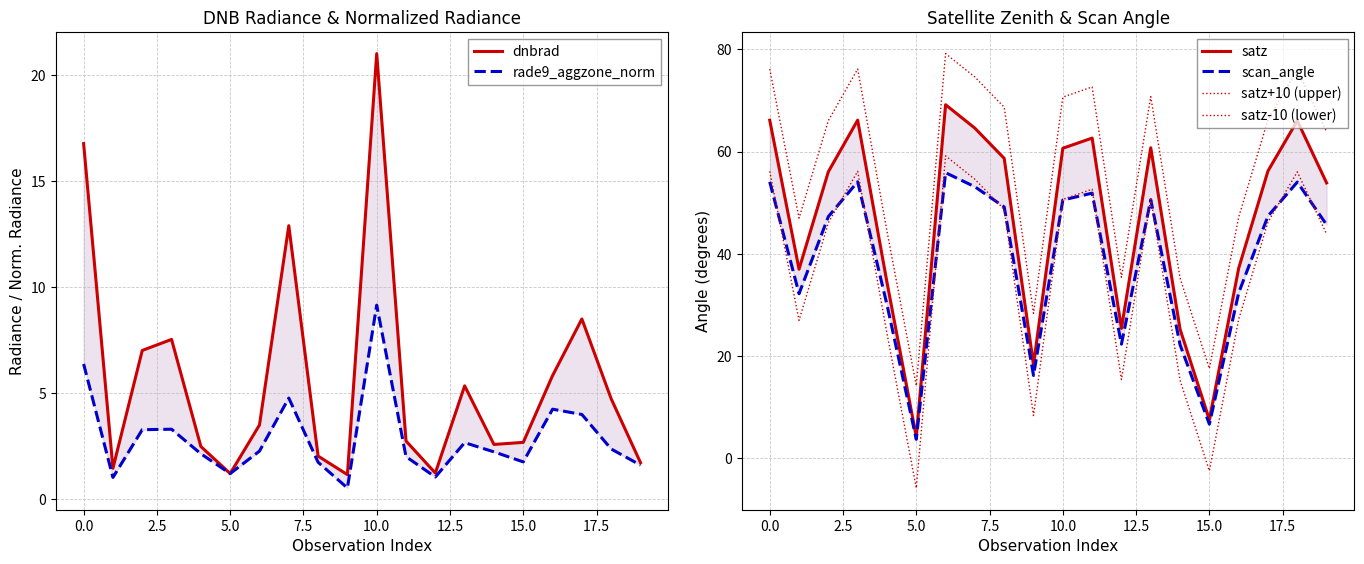

Does the chart display data point markers on the line(s)?

No